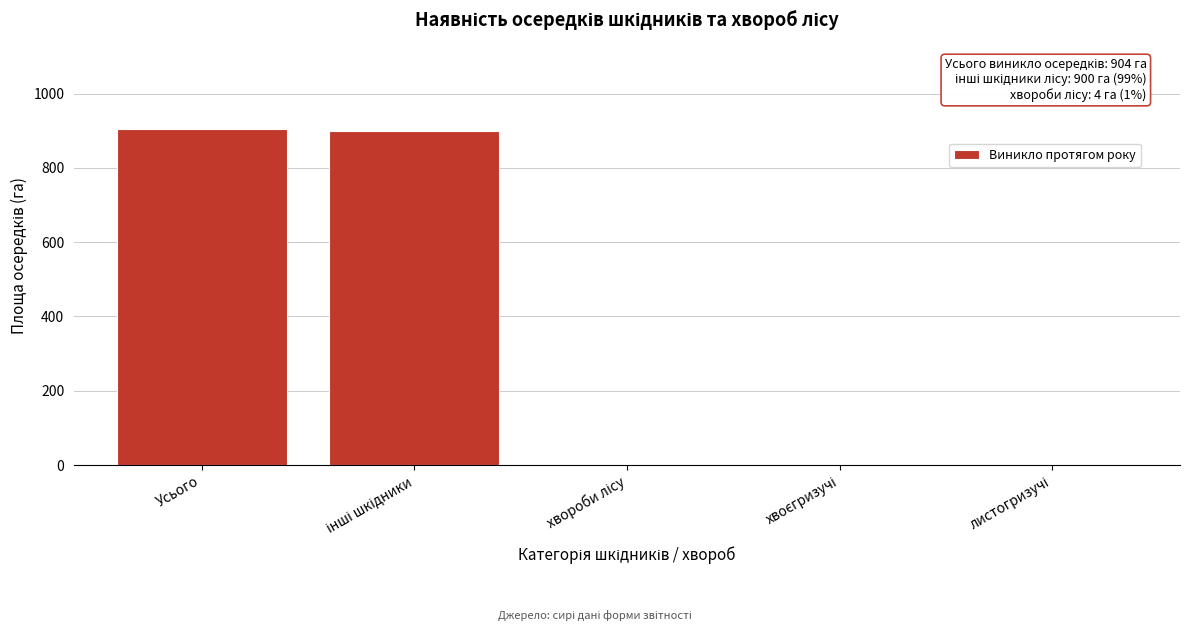

What is the maximum value shown in the chart?

904